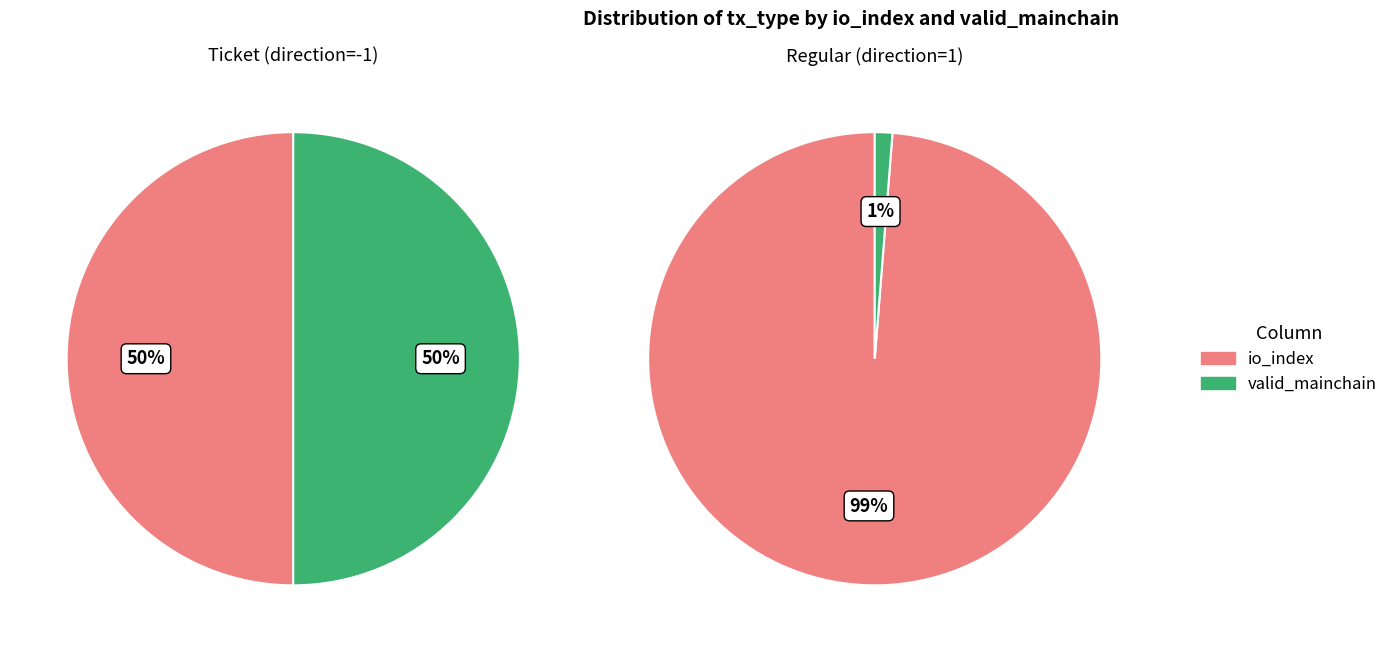

To the nearest percent, what is the average slice percentage?

50%